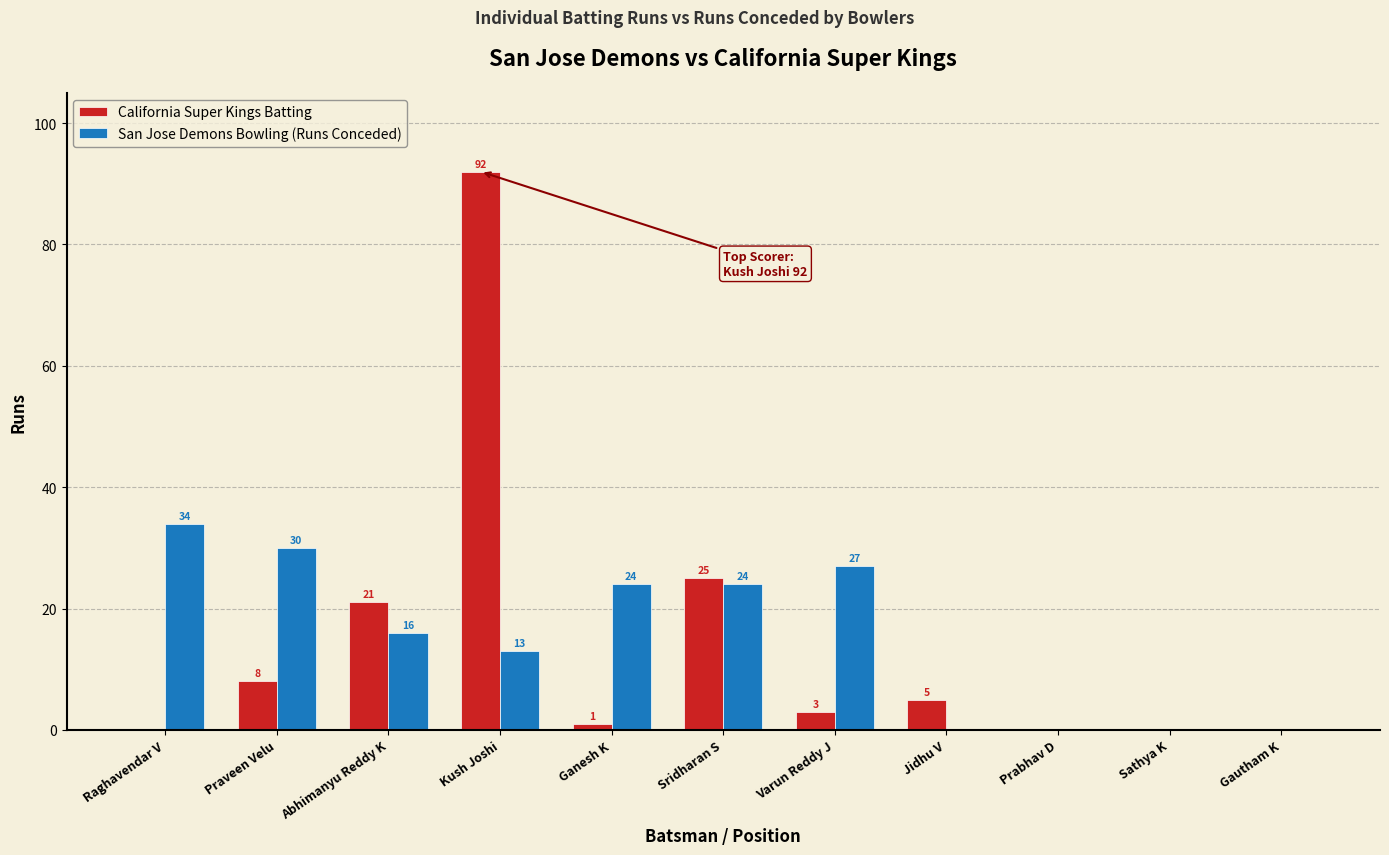

Which label corresponds to the largest value in the chart?

Kush Joshi